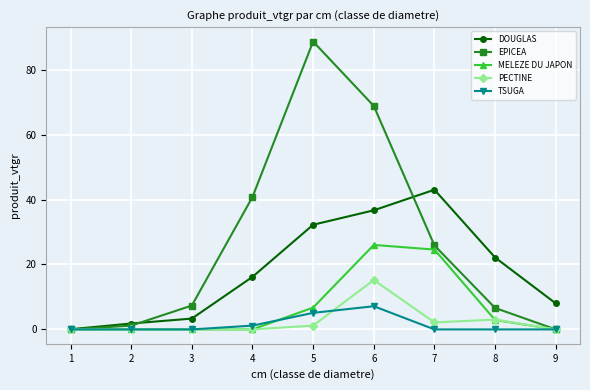

What is the maximum value shown in the chart?

88.7